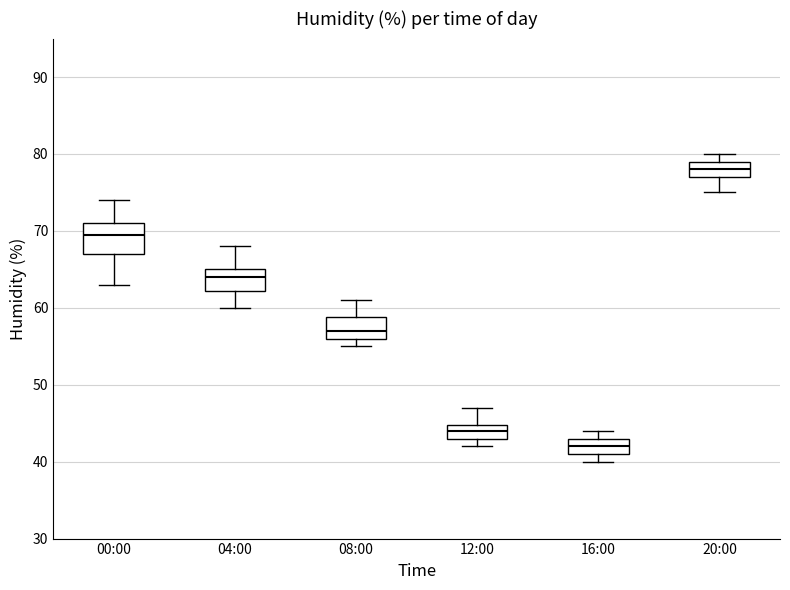

Reading left to right, transcribe this box plot: for each box, give where its median line is, the range the box spans, and where its two whiskers end, as read against the y-axis. The values are not printed on the chart, so give them approximately, as read against the axis.

00:00: median 70, box 67 to 71, whiskers 63 to 74
04:00: median 64, box 62 to 65, whiskers 60 to 68
08:00: median 57, box 56 to 59, whiskers 55 to 61
12:00: median 44, box 43 to 45, whiskers 42 to 47
16:00: median 42, box 41 to 43, whiskers 40 to 44
20:00: median 78, box 77 to 79, whiskers 75 to 80